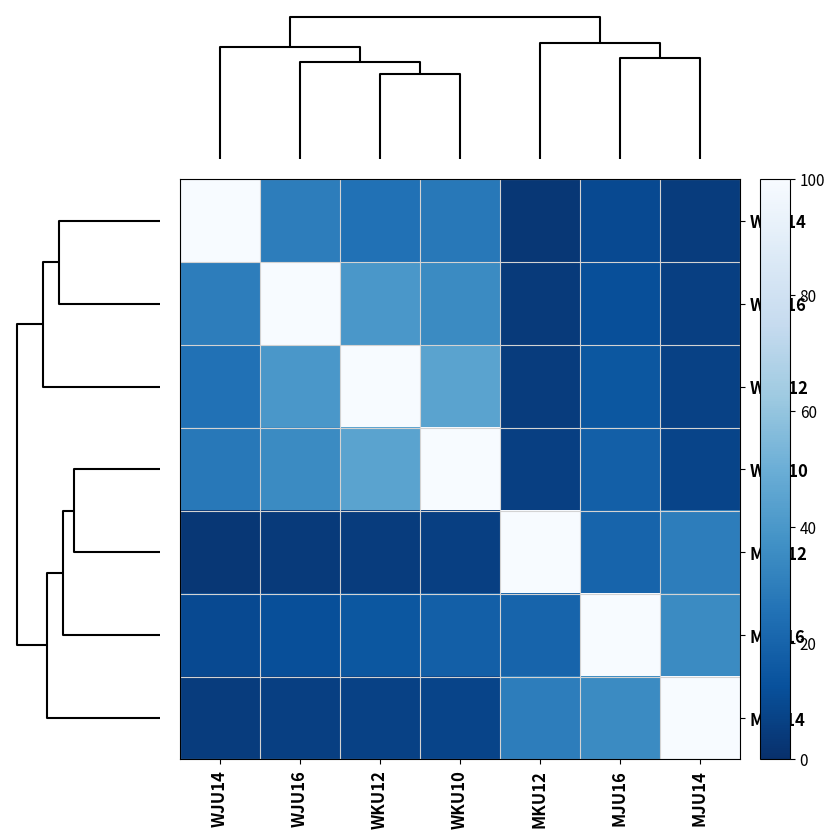

At how many categories does at least one series exceed 3?

7